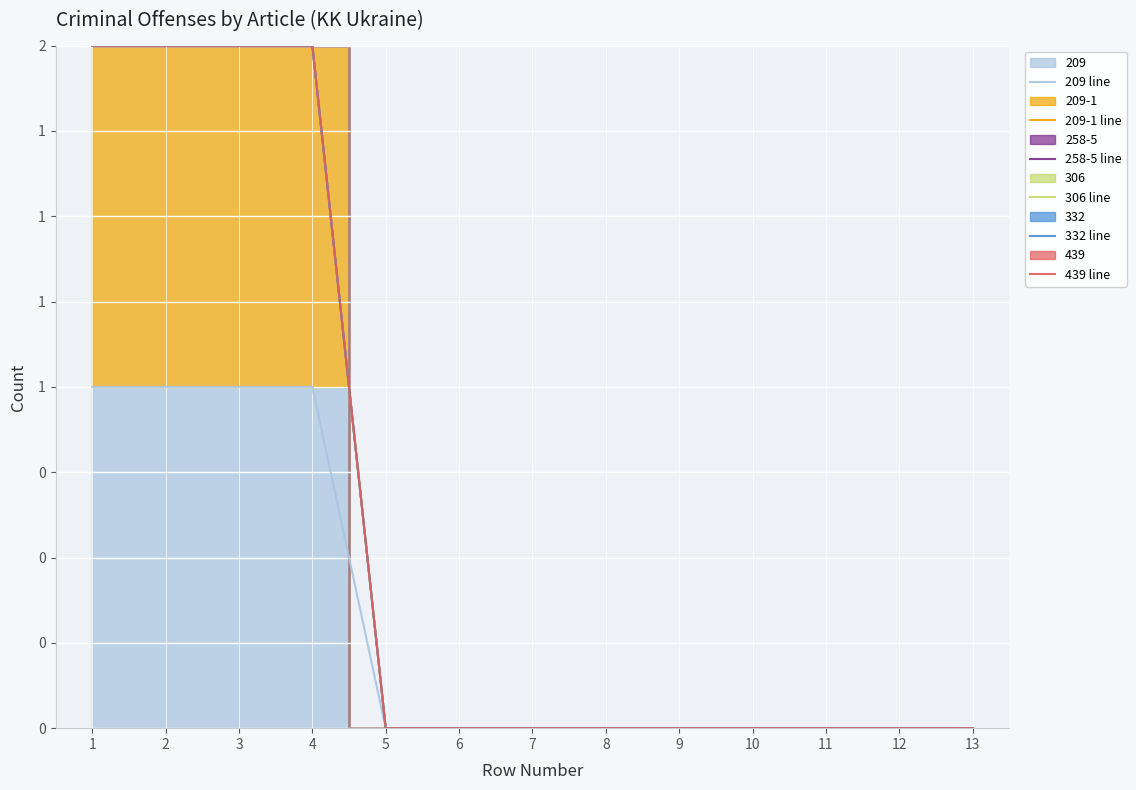

What are all the series names shown in the legend?

209 line, 209-1 line, 258-5 line, 306 line, 332 line, 439 line